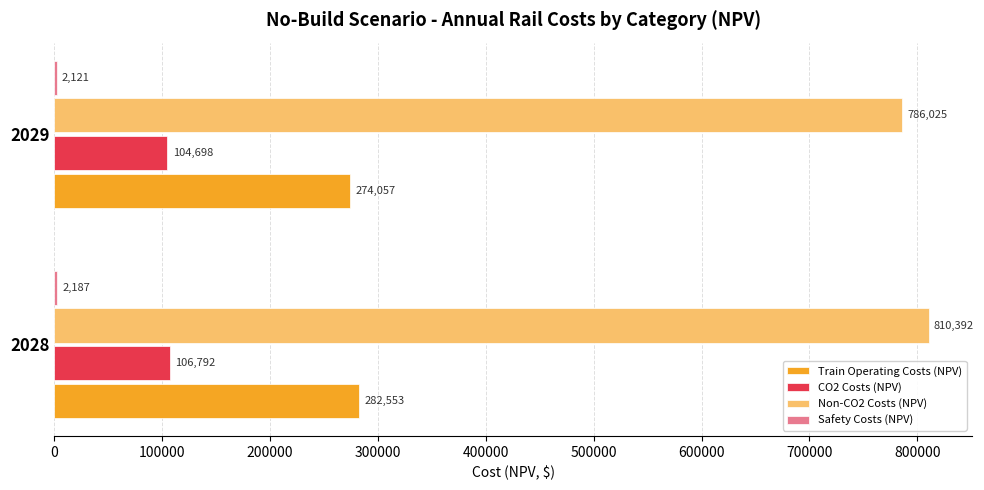

What is the sum of all Train Operating Costs (NPV) values?

556610.0